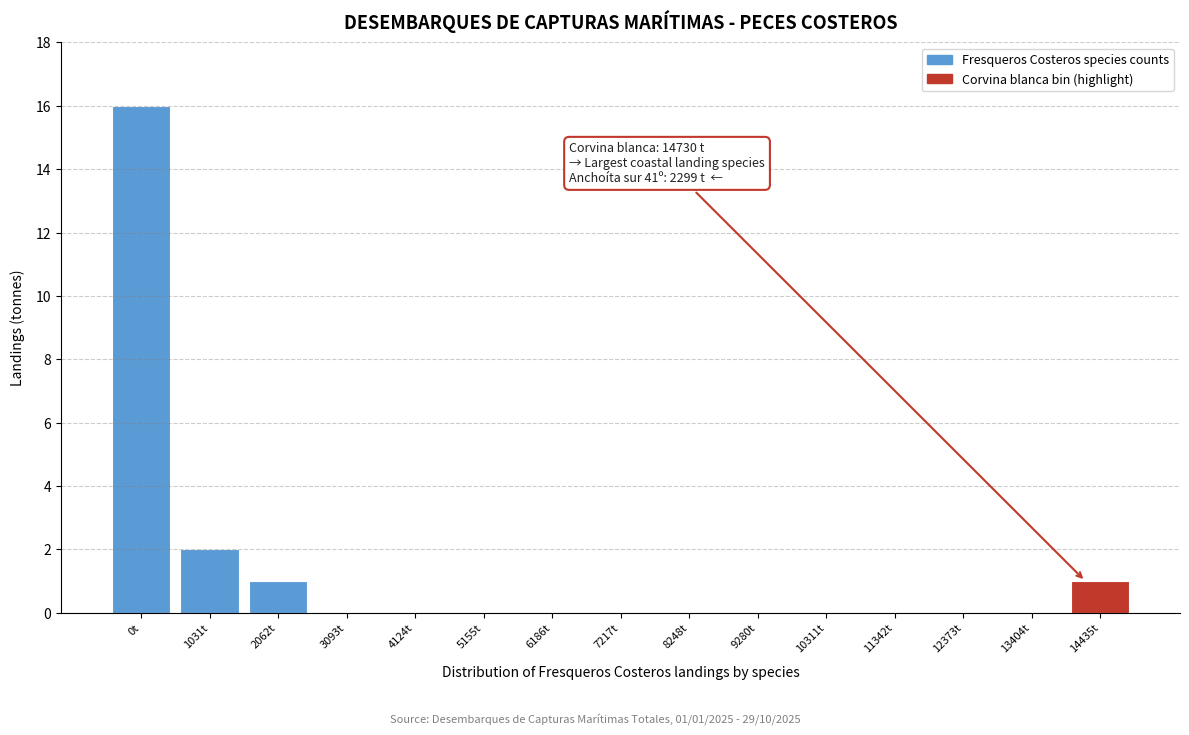

Reading left to right, transcribe all the data shown in this chart.

0t=16	1031t=2	2062t=1	3093t=0	4124t=0	5155t=0	6186t=0	7217t=0	8248t=0	9280t=0	10311t=0	11342t=0	12373t=0	13404t=0	14435t=1